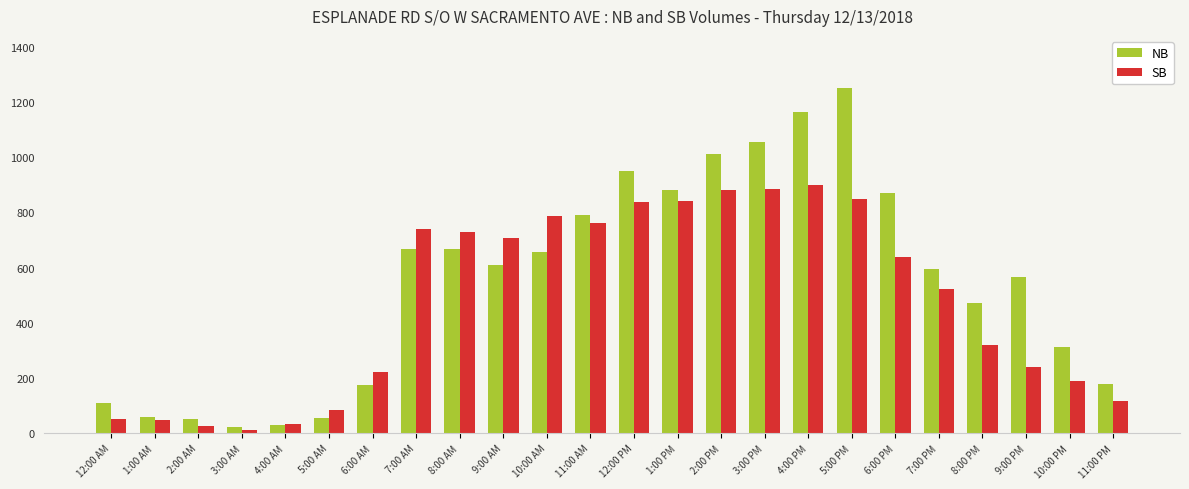

What is the approximate value of SB at 10:00 PM, to the nearest 50?

200